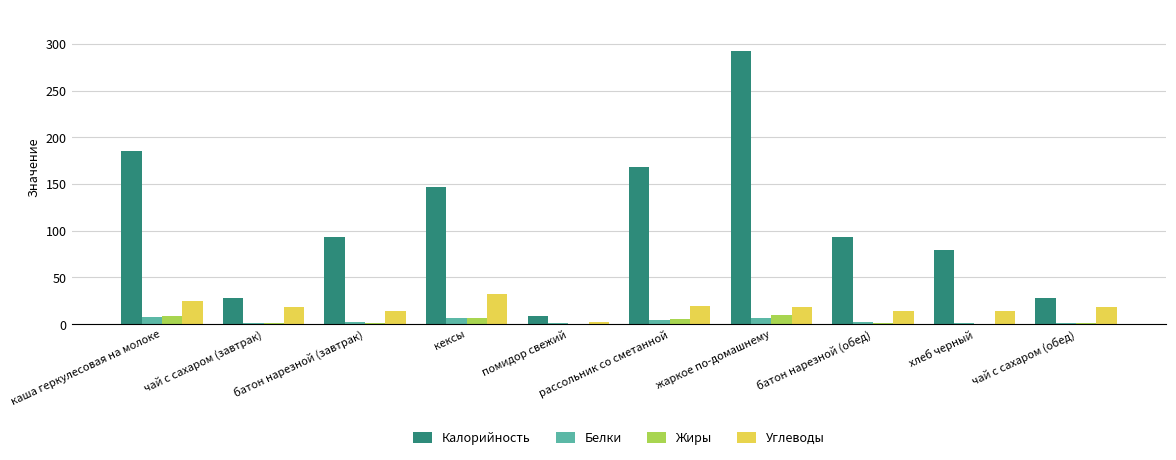

Between каша геркулесовая на молоке and чай с сахаром (завтрак), which series saw the biggest shift?

Калорийность